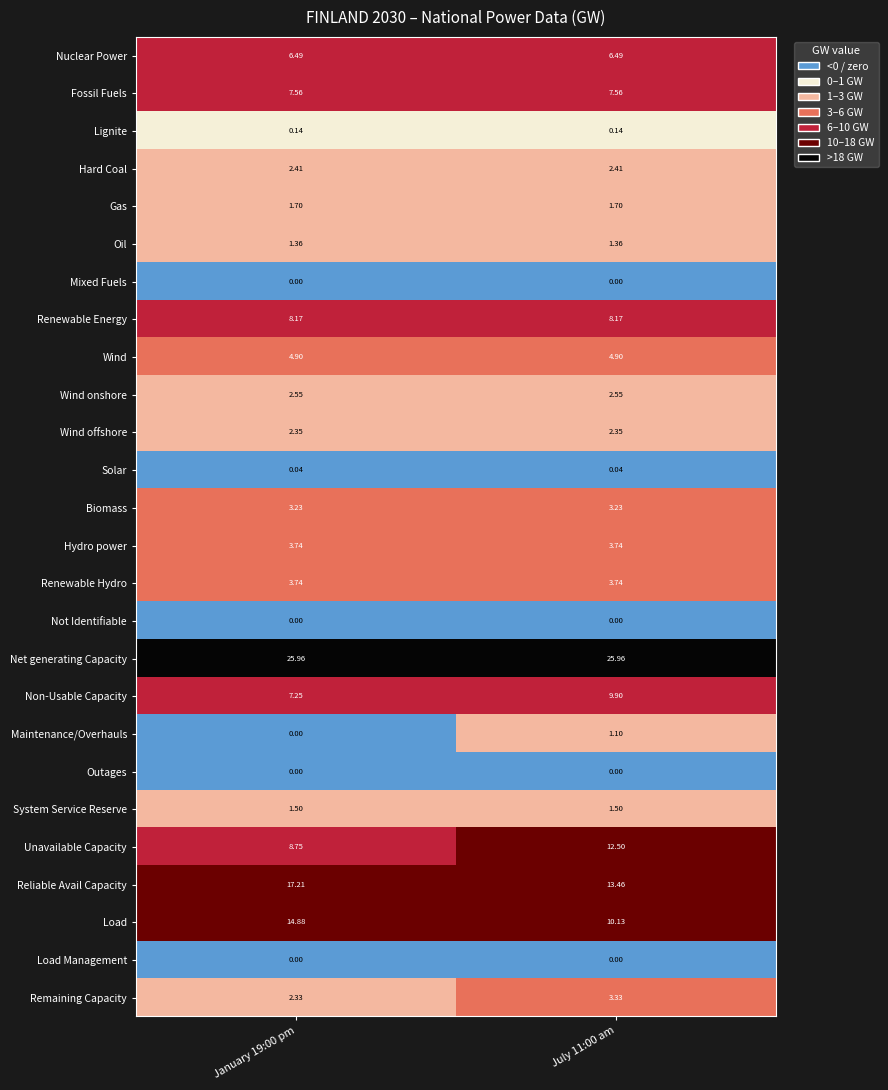

How many categories are shown in the chart?

2